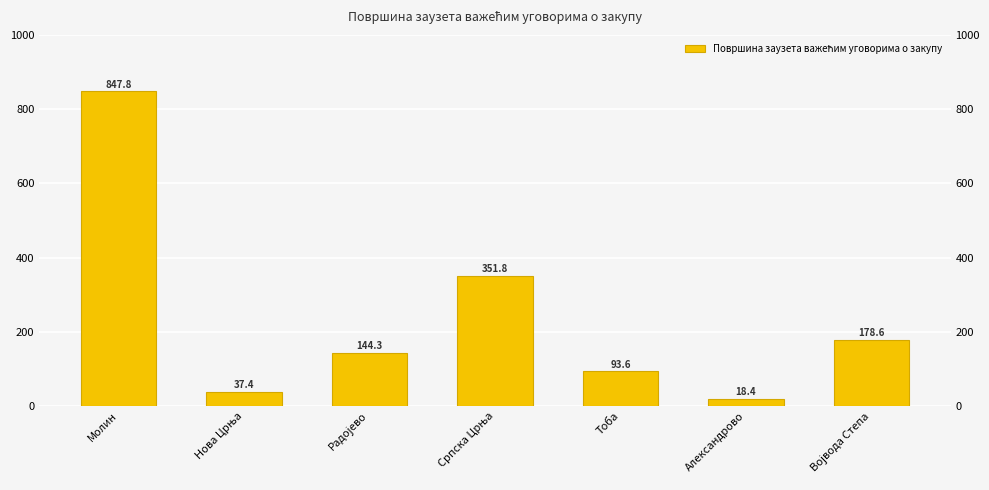

Is it true that the value at Молин is 1229.3?

False